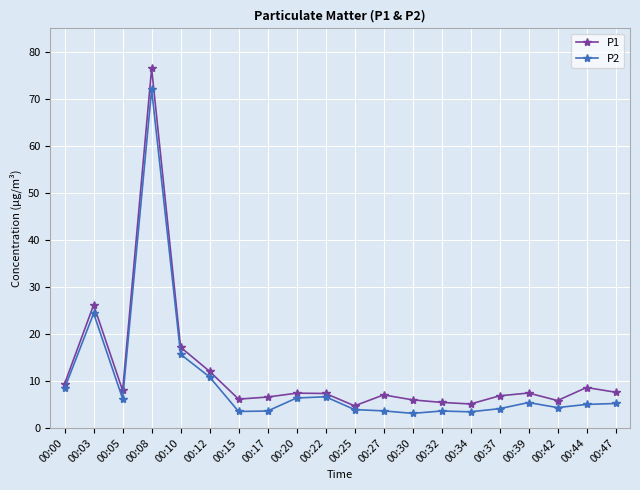

In P2, how many points are lower than both neighbors (excluding endpoints)?

5